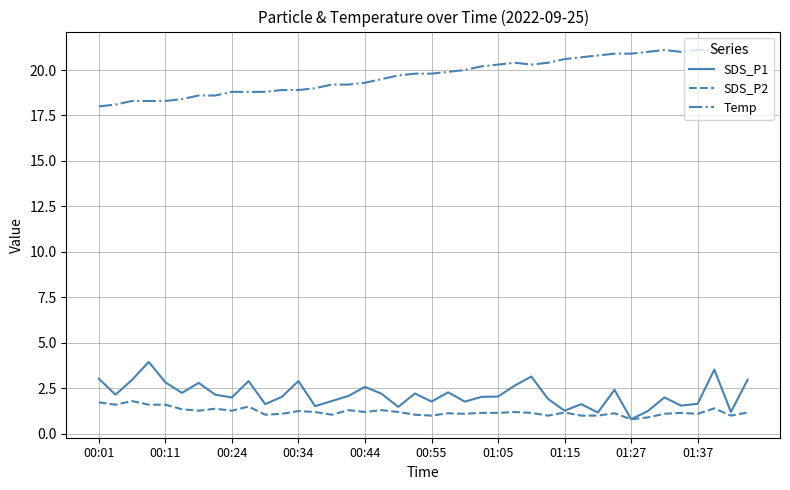

What is the greatest value displayed?

21.1